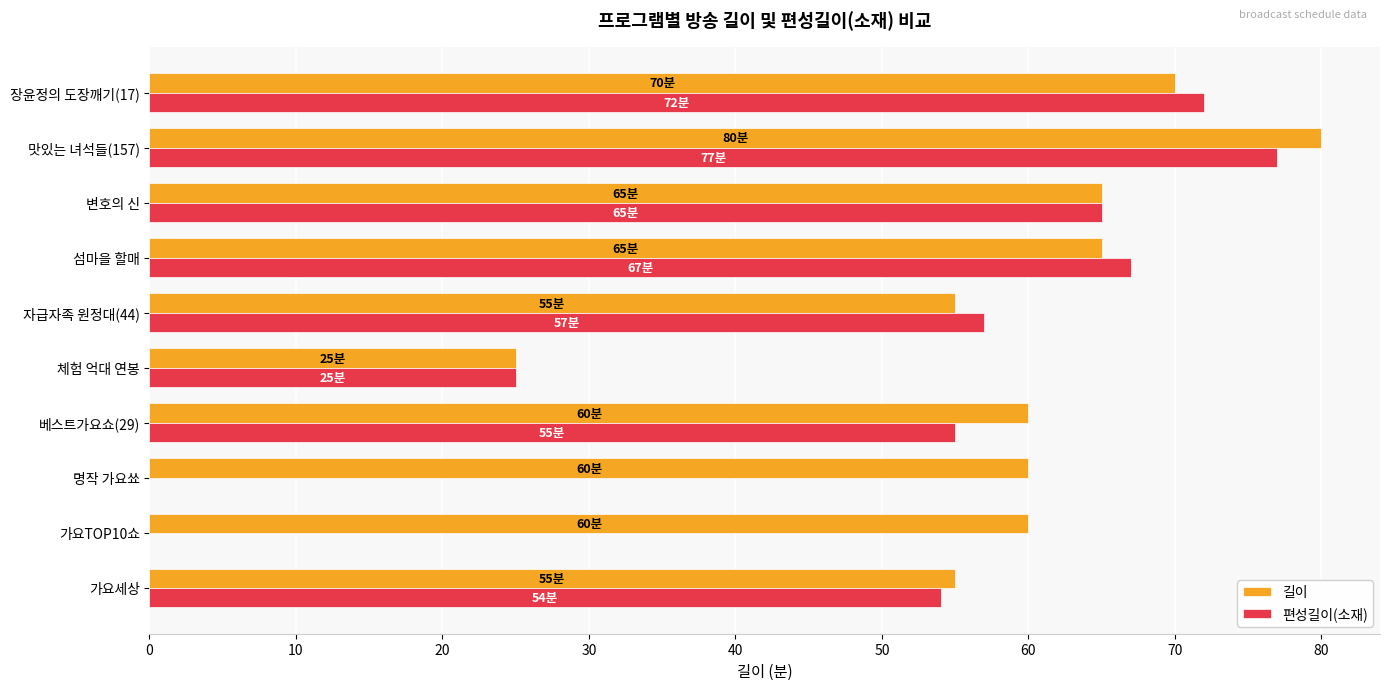

What is the highest value of the 편성길이(소재) series?

77